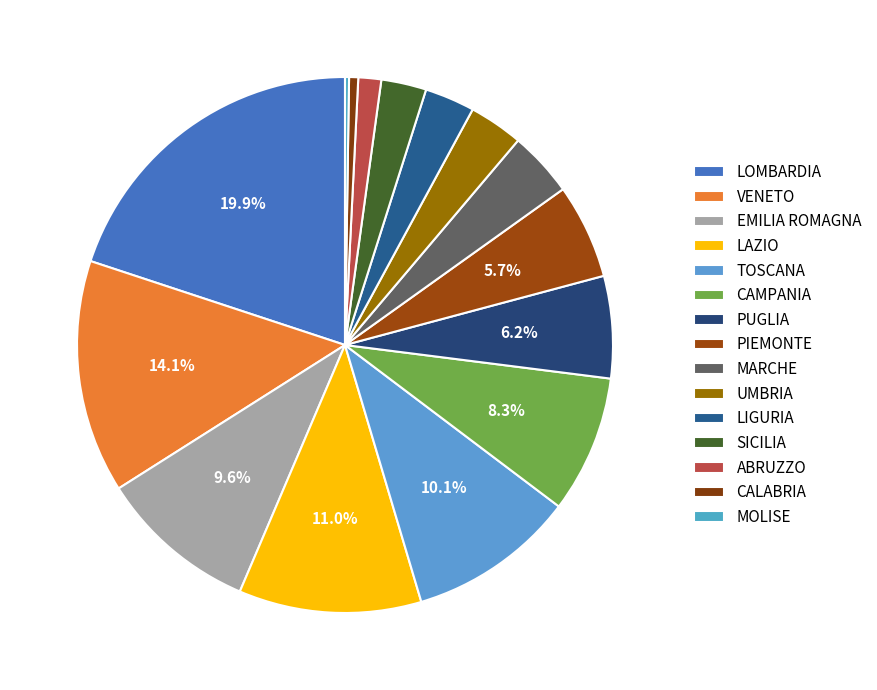

True or false: PUGLIA accounts for 1% of the total.

False